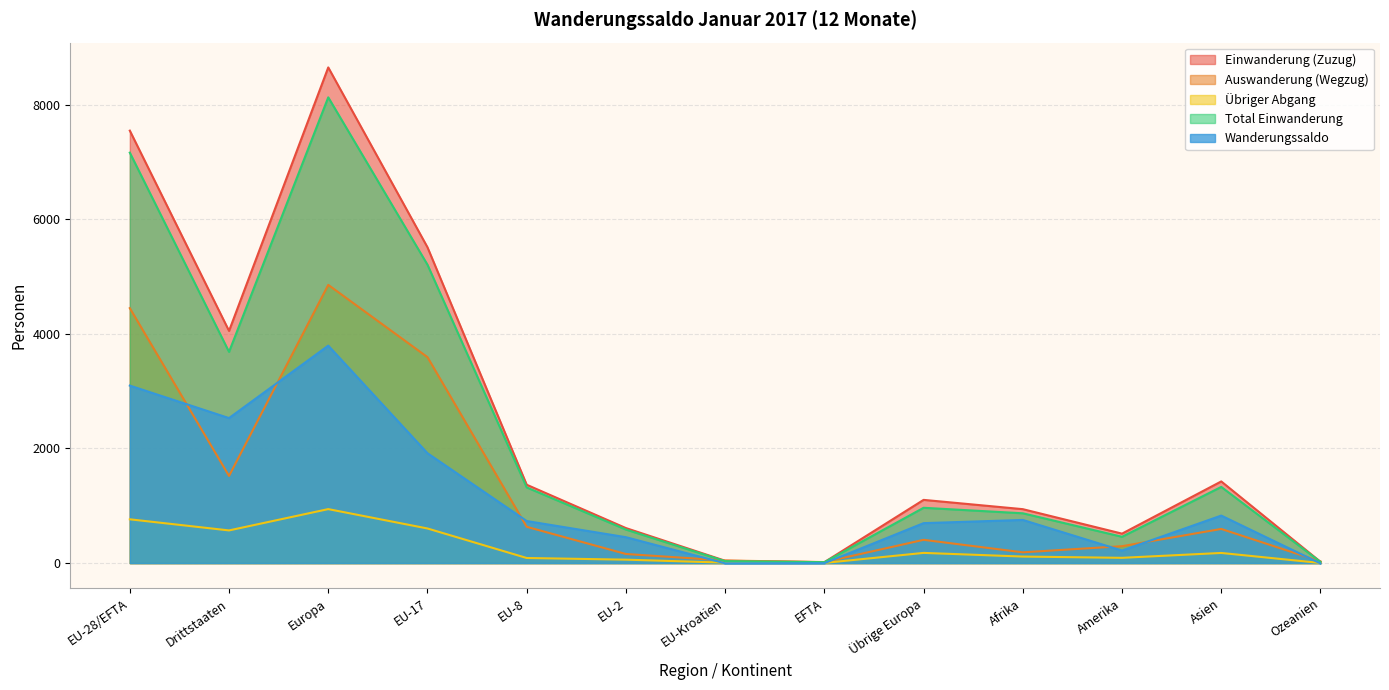

What is the value of the Einwanderung (Zuzug) point at the 2nd from the left?

4051